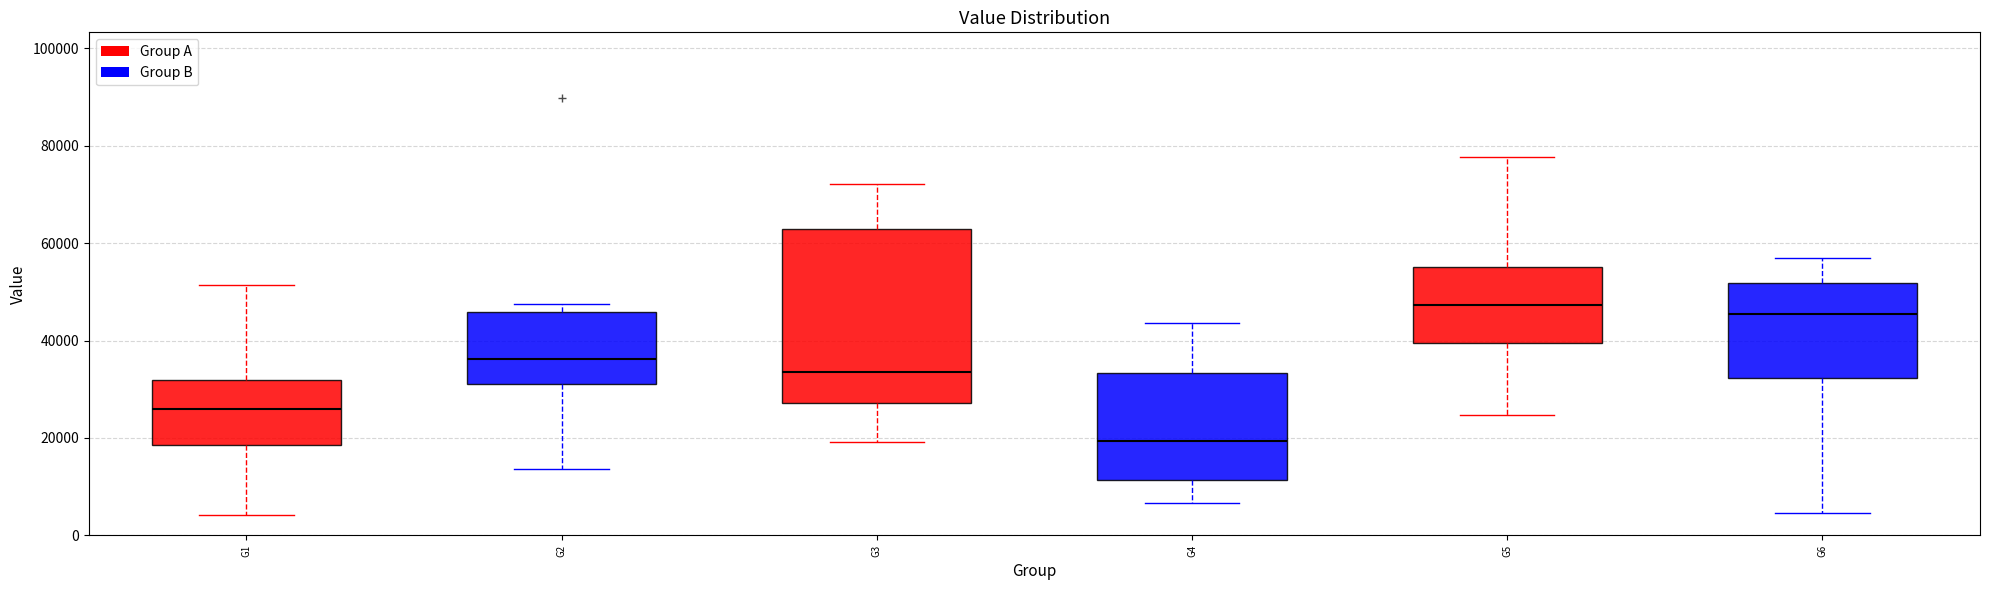

Reading left to right, read every box against the y-axis: the position of its median line, the range the box covers, and the ends of its whiskers. The values are not printed on the chart, so give them approximately, as read against the axis.

G1: median 26000, box 18000 to 32000, whiskers 4000 to 52000
G2: median 36000, box 32000 to 46000, whiskers 14000 to 48000
G3: median 34000, box 28000 to 62000, whiskers 20000 to 72000
G4: median 20000, box 12000 to 34000, whiskers 6000 to 44000
G5: median 48000, box 40000 to 56000, whiskers 24000 to 78000
G6: median 46000, box 32000 to 52000, whiskers 4000 to 56000